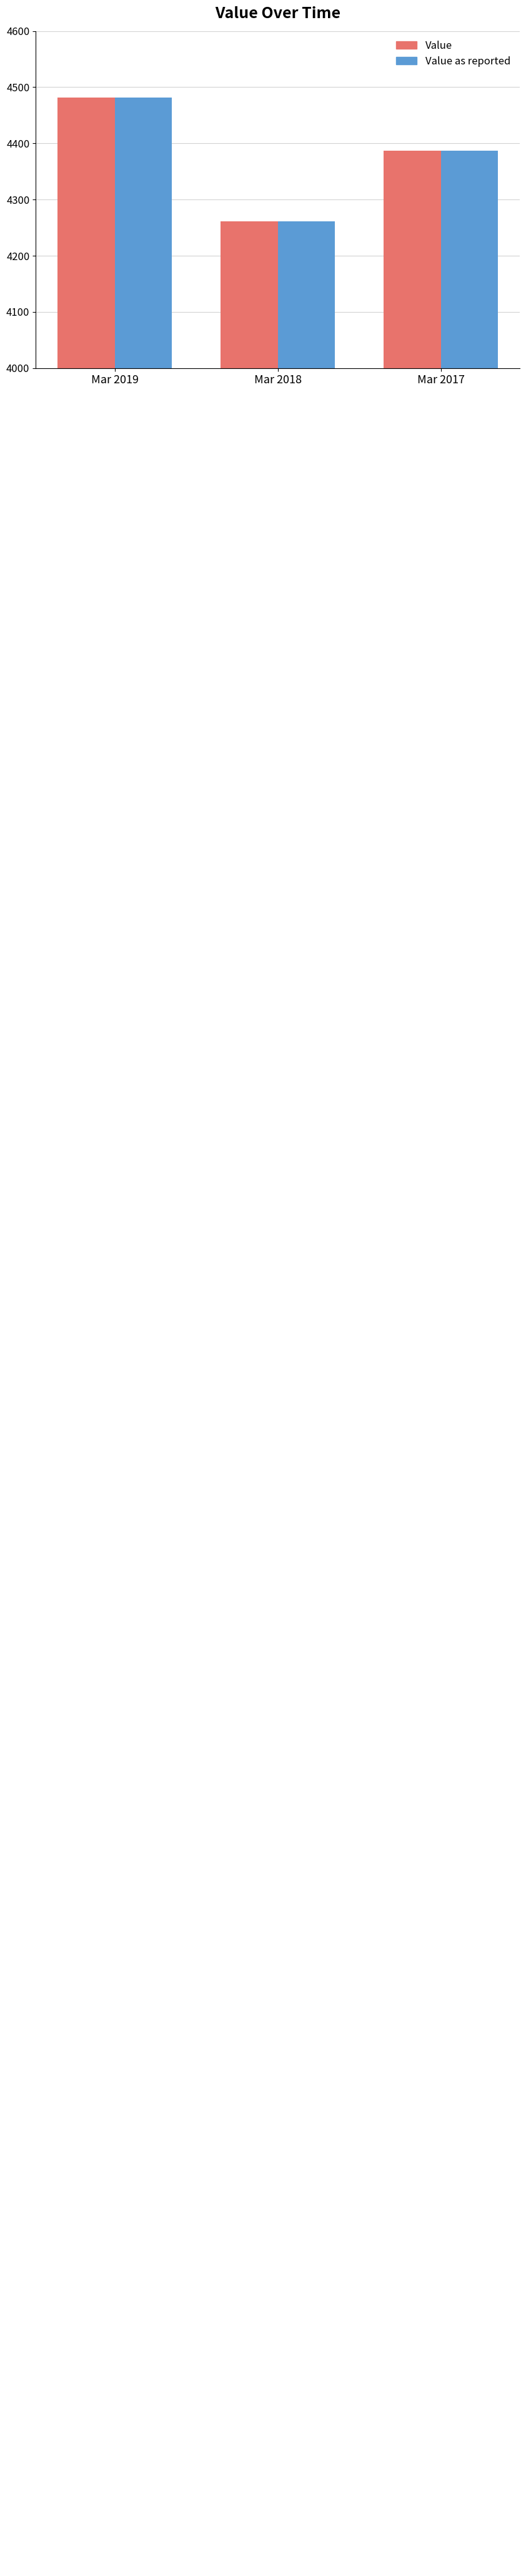

List the labels in order of Value value, largest first.

Mar 2019, Mar 2017, Mar 2018